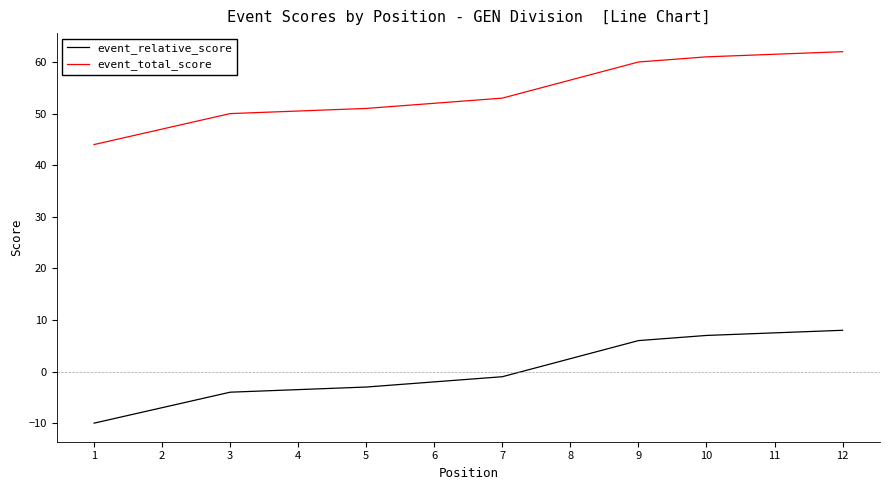

What is the minimum value for event_relative_score?

-10